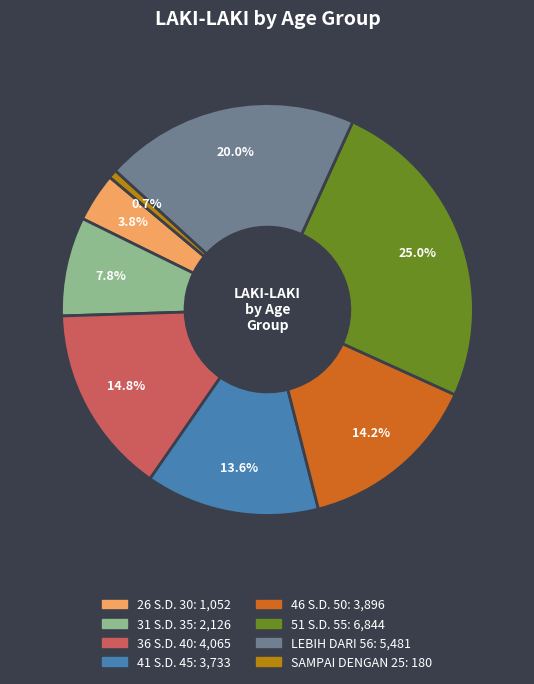

To the nearest percent, what percentage of the pie is 26 S.D. 30?

4%